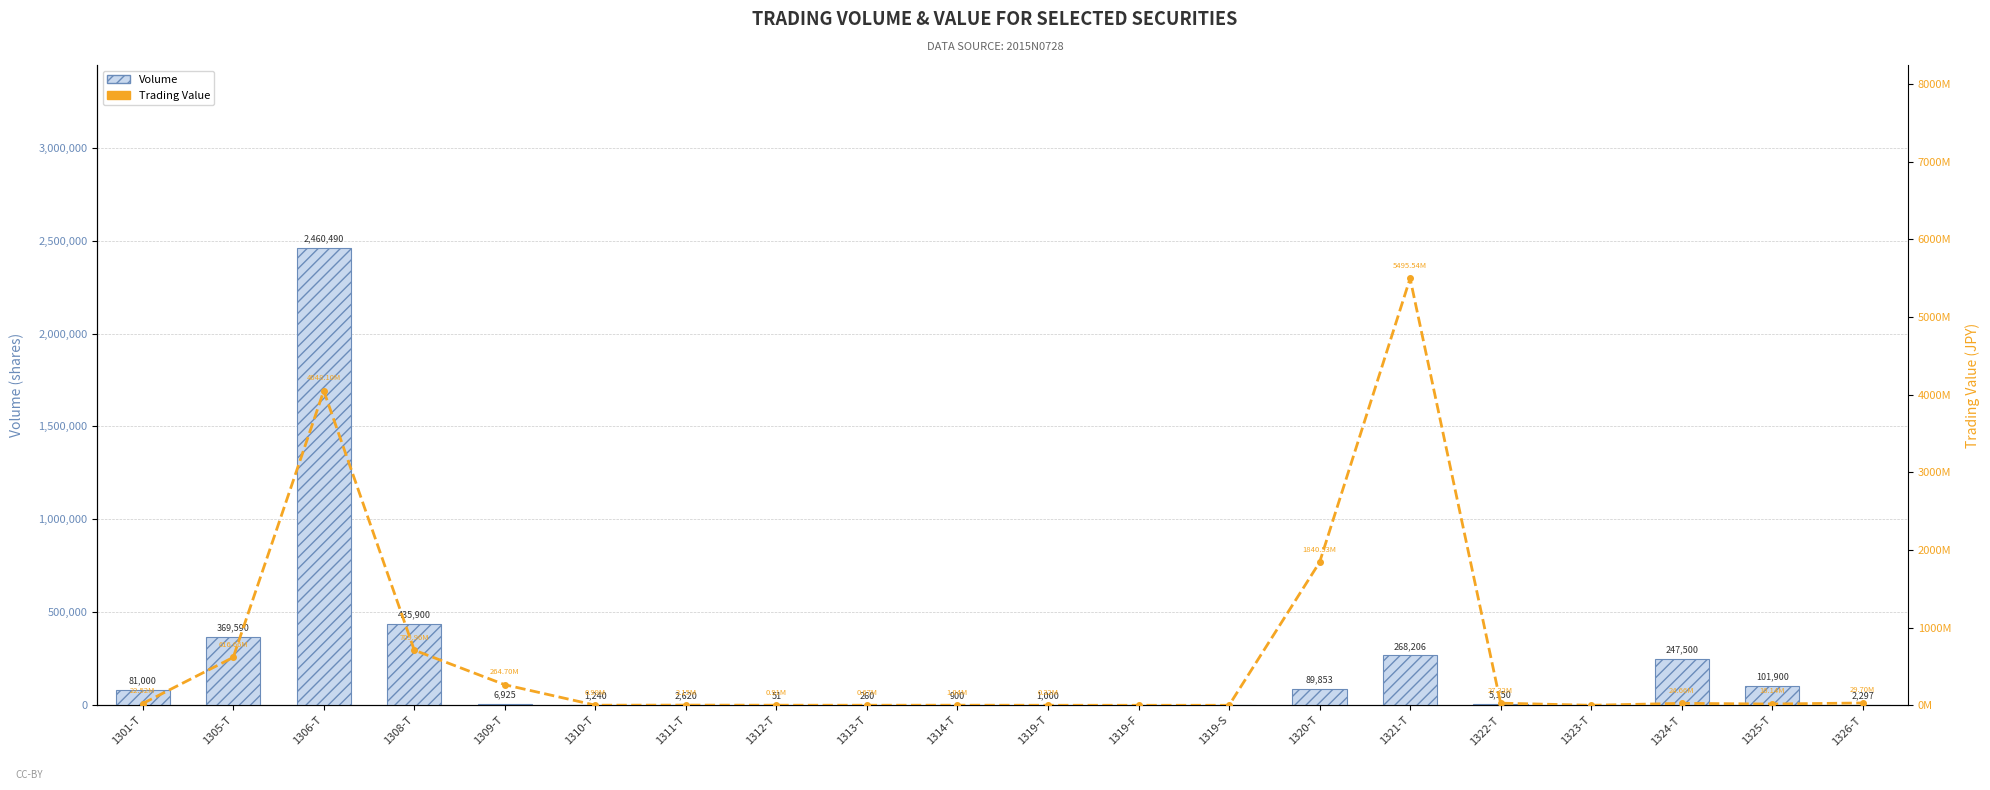

What is the label of the 3rd bar from the right?

1324-T